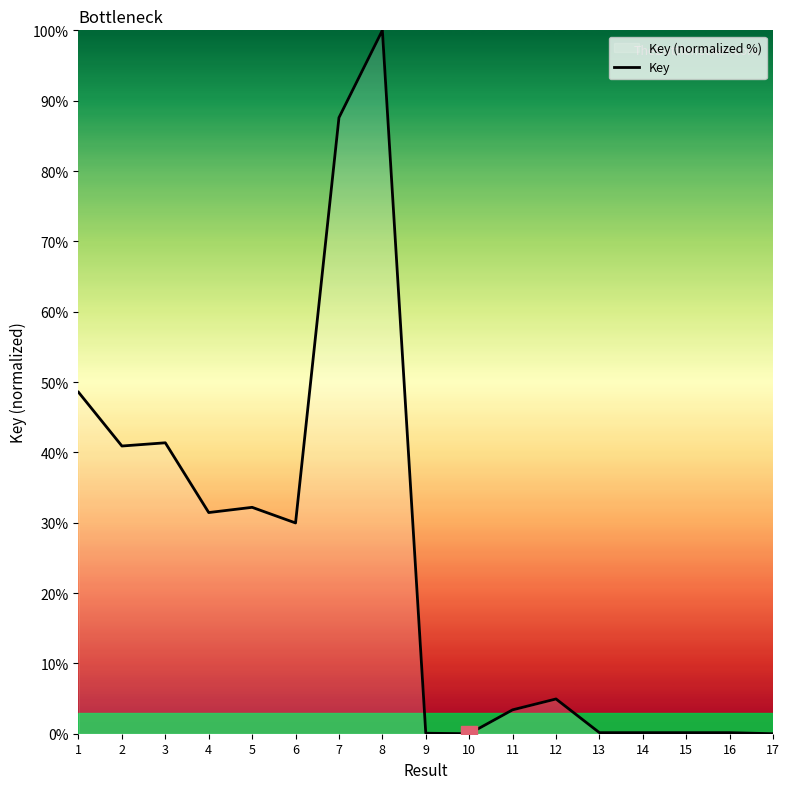

Read the value at 4.

31.4